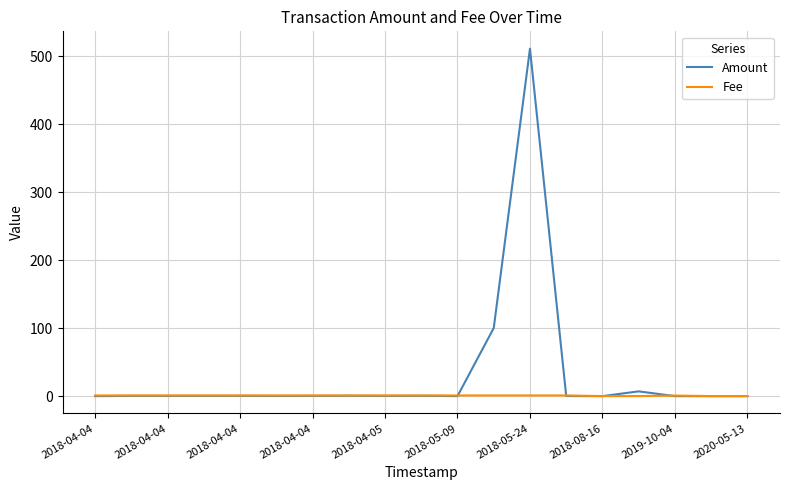

What is the greatest value displayed?

511.0